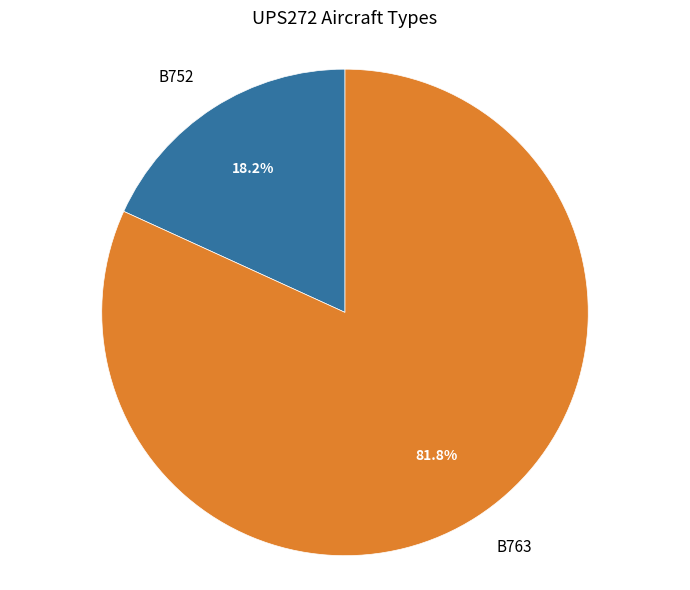

To the nearest percent, what portion does B752 represent?

18%